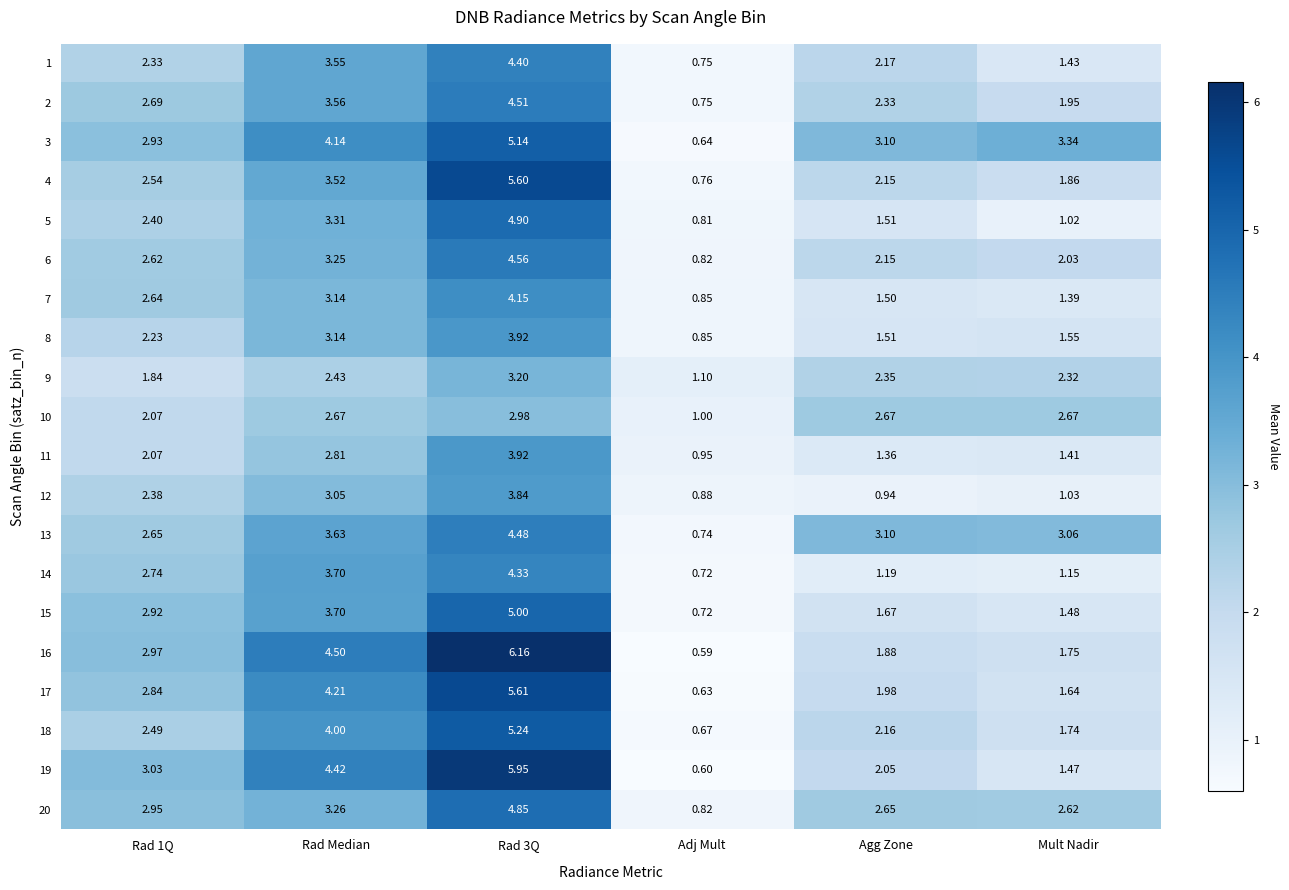

At which label is 1 closest to 2?

Agg Zone